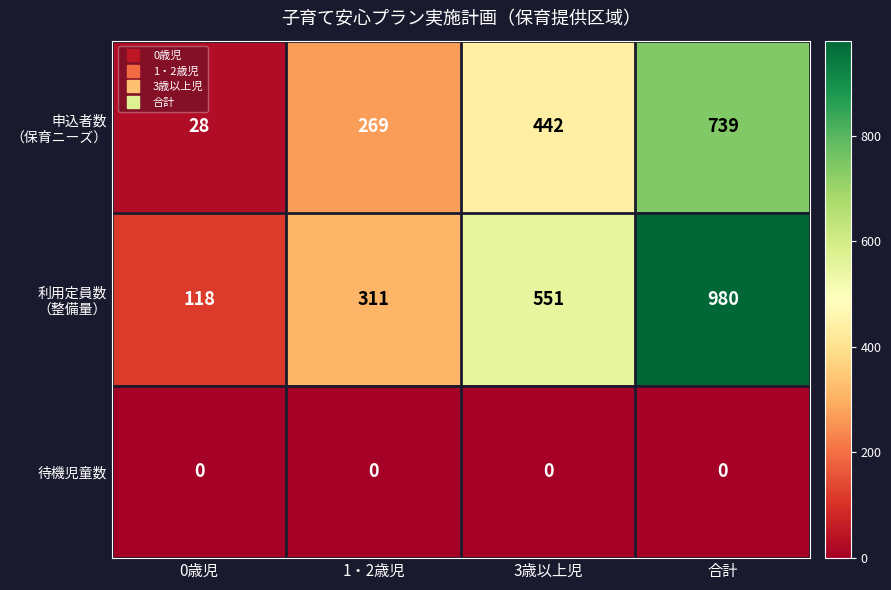

True or false: 待機児童数 has a value of 0 at 合計.

True